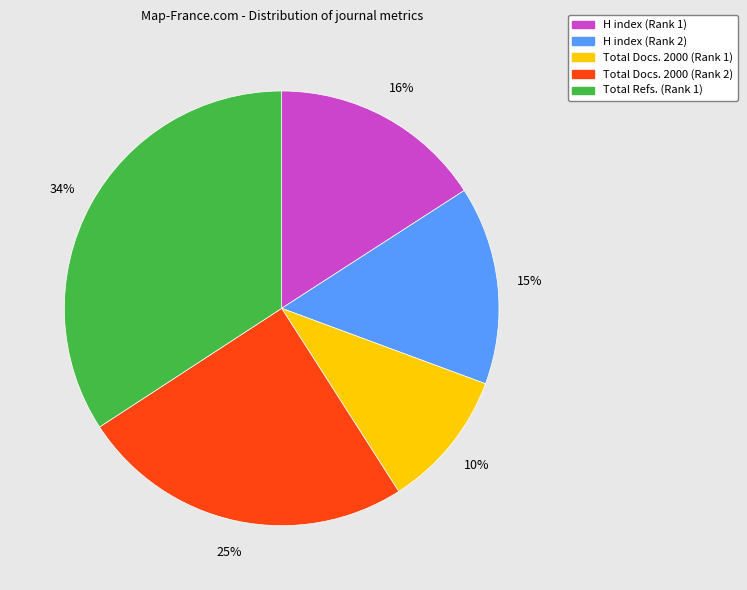

Does H index (Rank 2) account for over 50% of the chart?

No